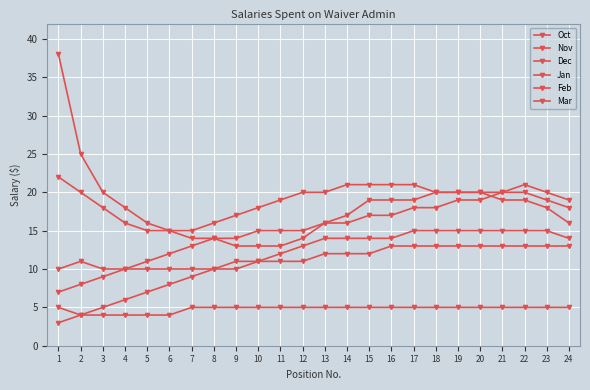

Which category has the lowest value across all series?

1